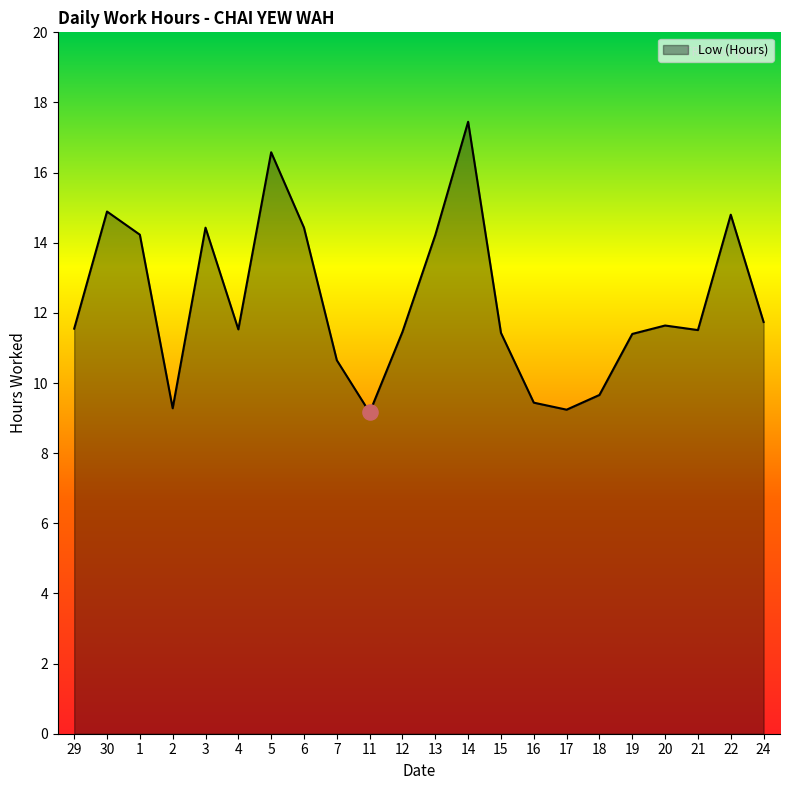

What is the change in value from 30 to 12?

-3.4